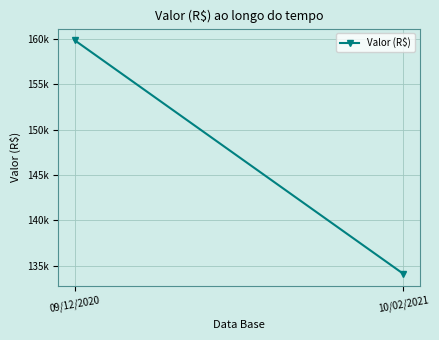

What position from the right is 10/02/2021?

1